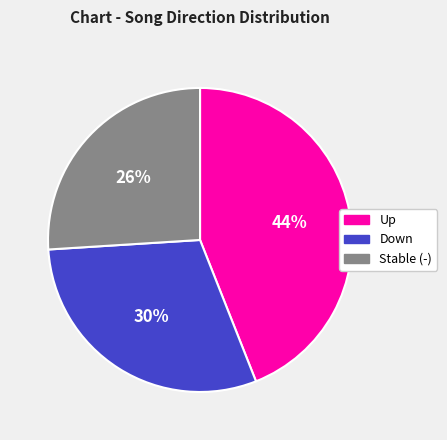

Is the sum of Down and Stable (-) greater than half?

Yes